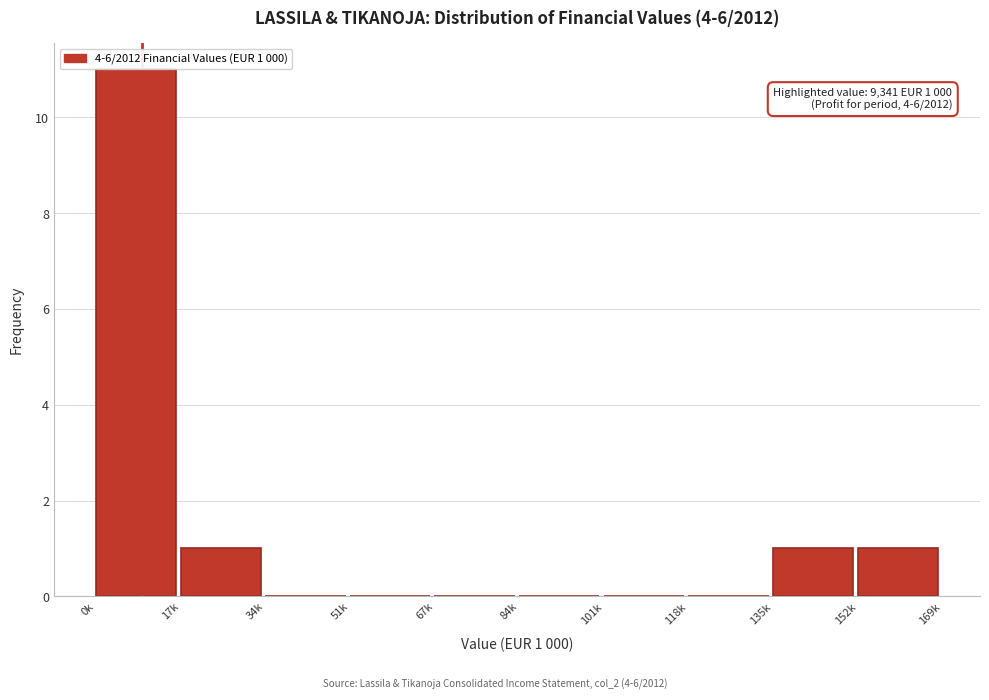

Reading right to left, what are all the values shown in this chart?

152k=1	135k=1	118k=0	101k=0	84k=0	67k=0	51k=0	34k=0	17k=1	0k=11